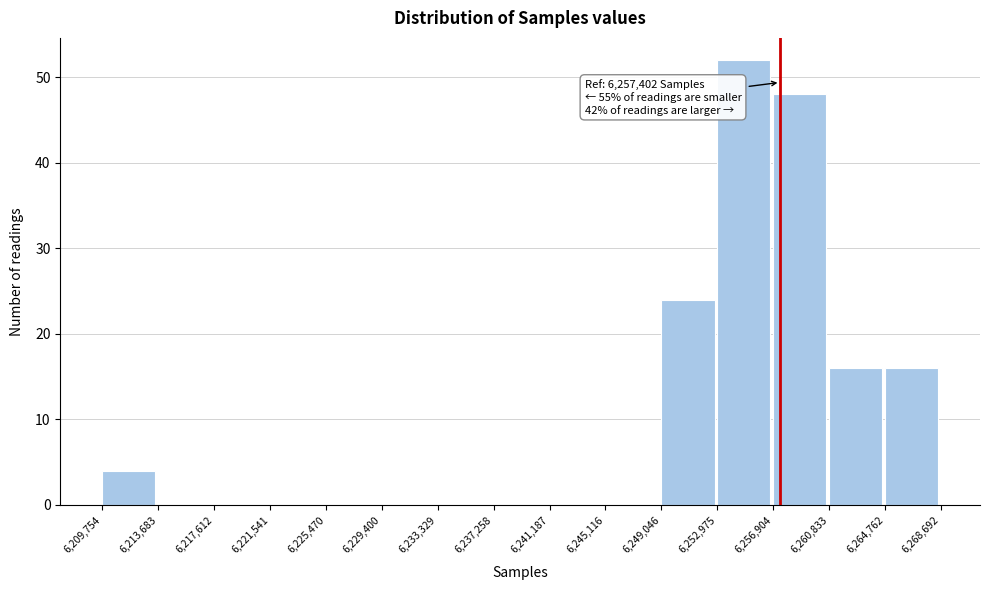

Which range on the x-axis has the tallest bar?

6,252,975 to 6,256,904